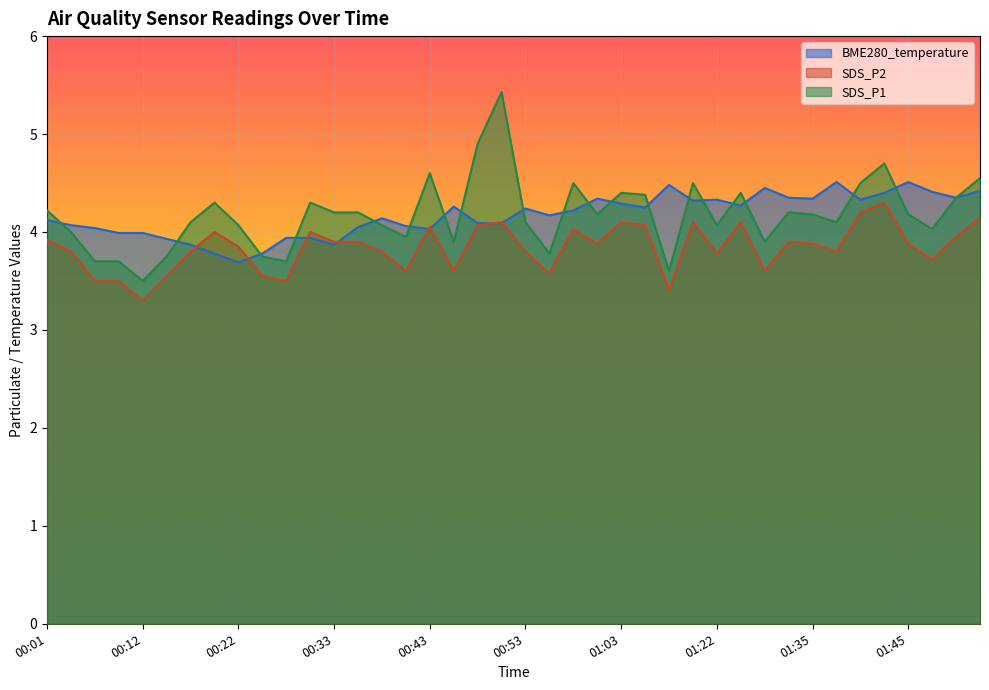

What is the difference between the maximum and minimum values in the SDS_P2 series?

1.0